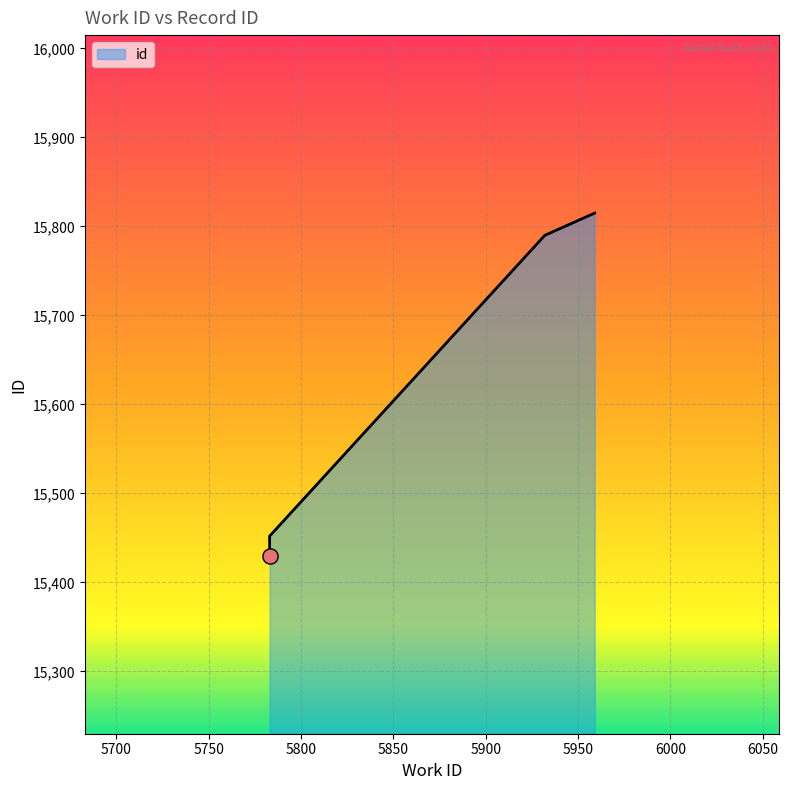

What is the ratio of the value at 5783 to the value at 5783?

1.0